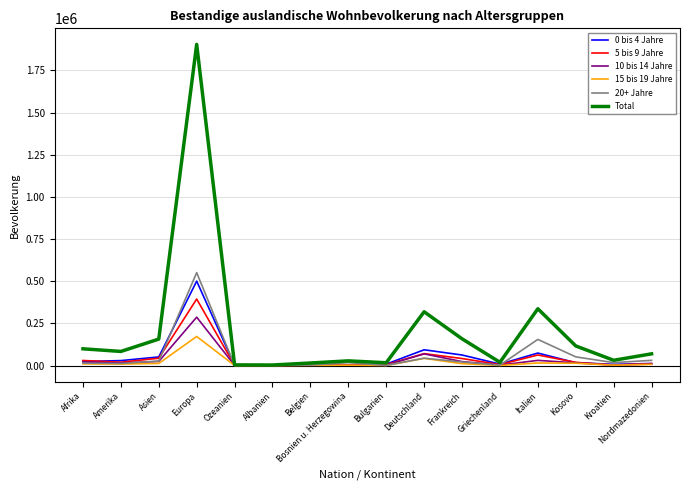

How many lines are shown in the chart?

6